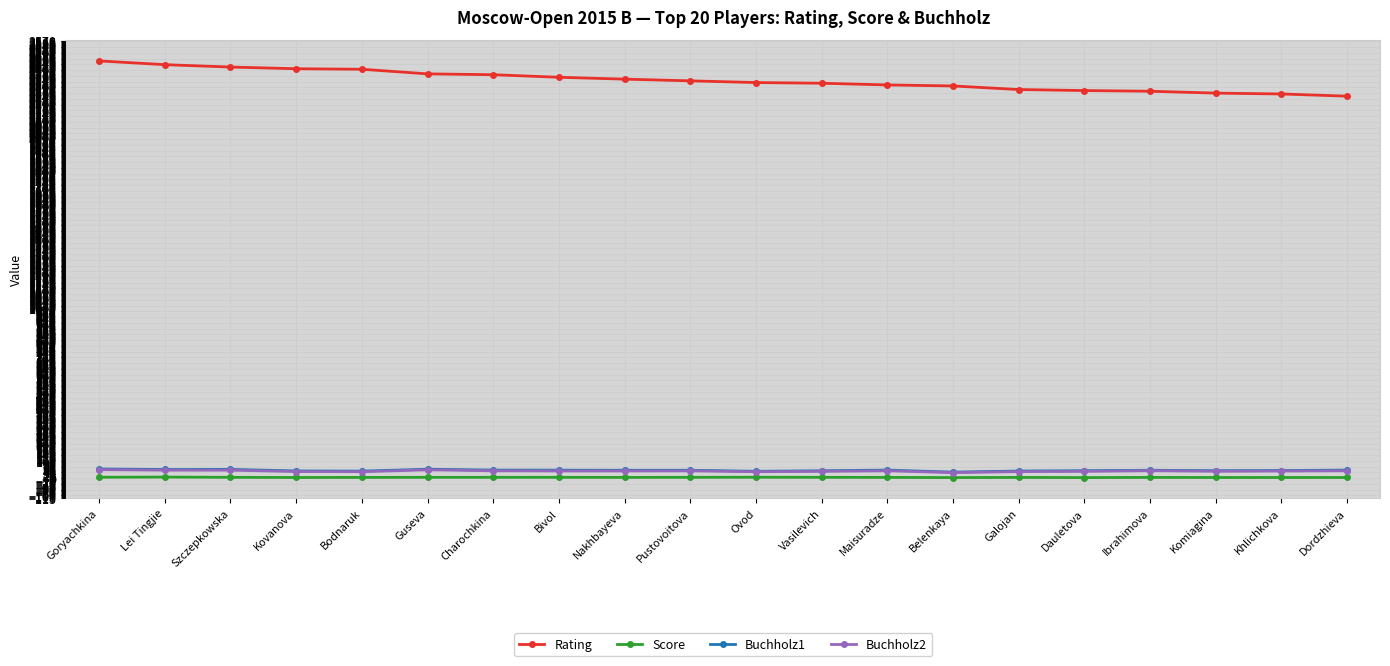

What is the total value across all series at Komiagina?

2355.0